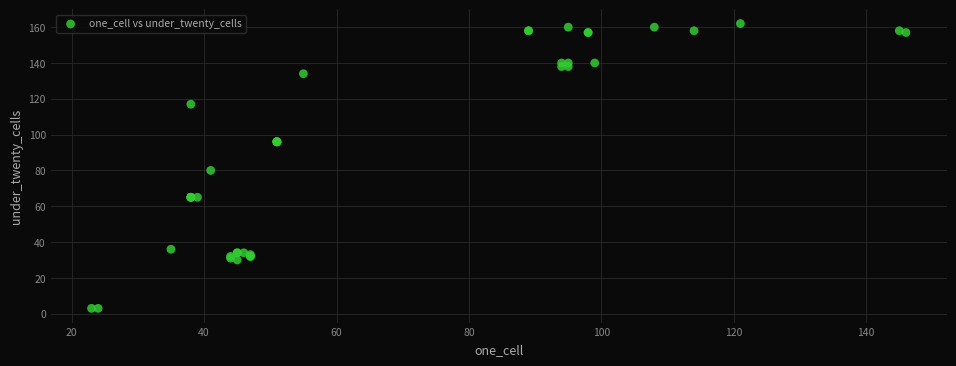

What Y value in the scatter plot is closest to 82?

80